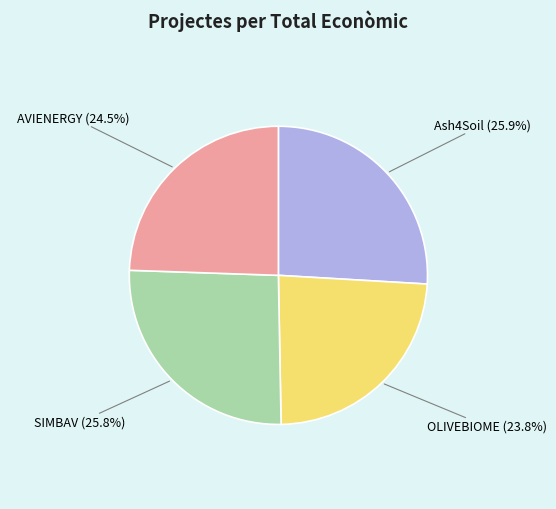

Is there any slice that represents more than half of the pie?

No